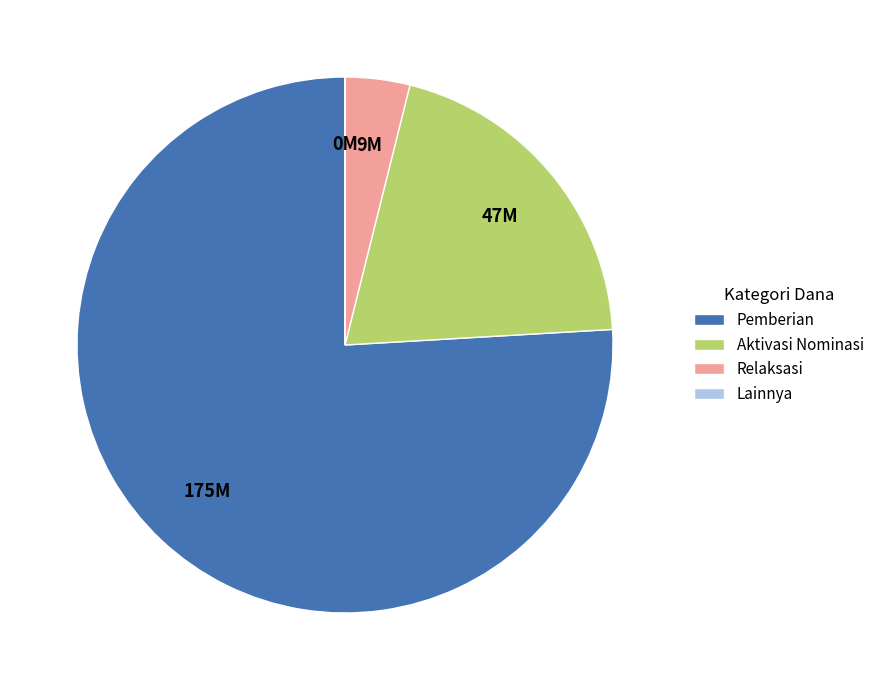

Do Pemberian and Relaksasi together represent more than half of the pie?

Yes